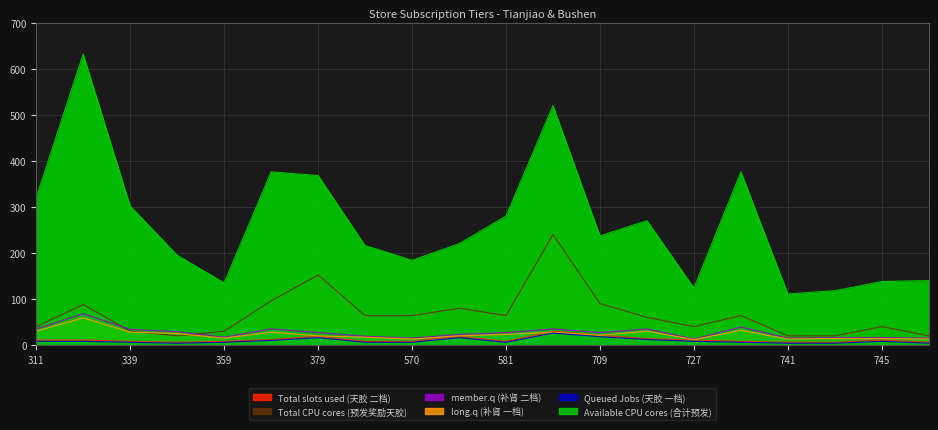

The value of Available CPU cores (合计预发) at 347 is 60. True or false?

False